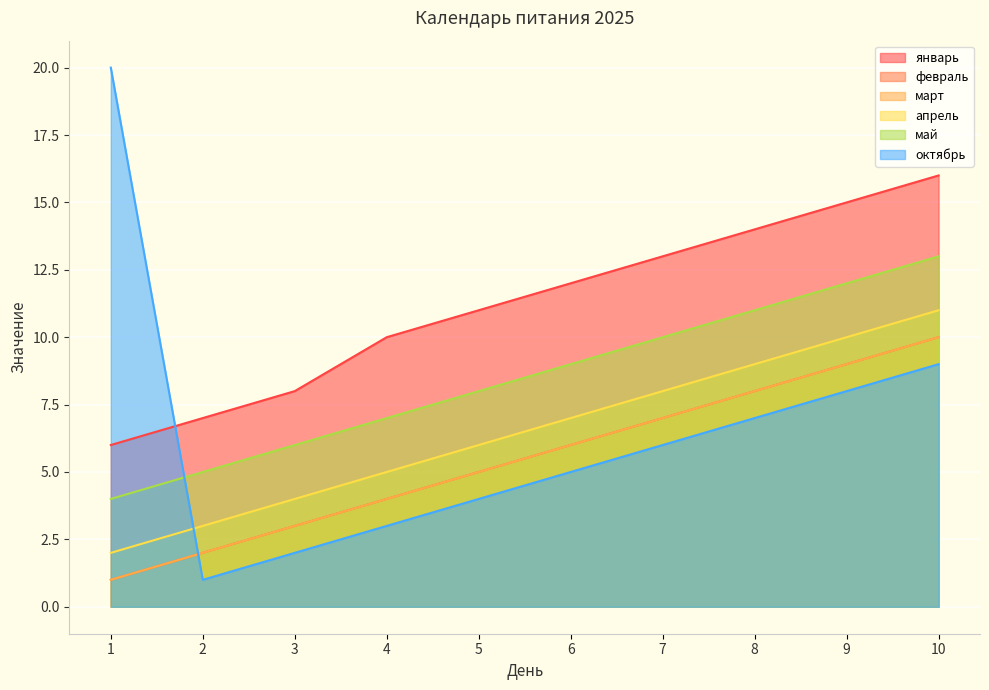

What are all the series names shown in the legend?

январь, февраль, март, апрель, май, октябрь